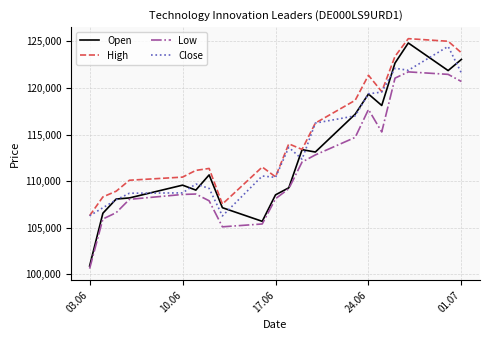

Which series has the largest total across all categories?

High